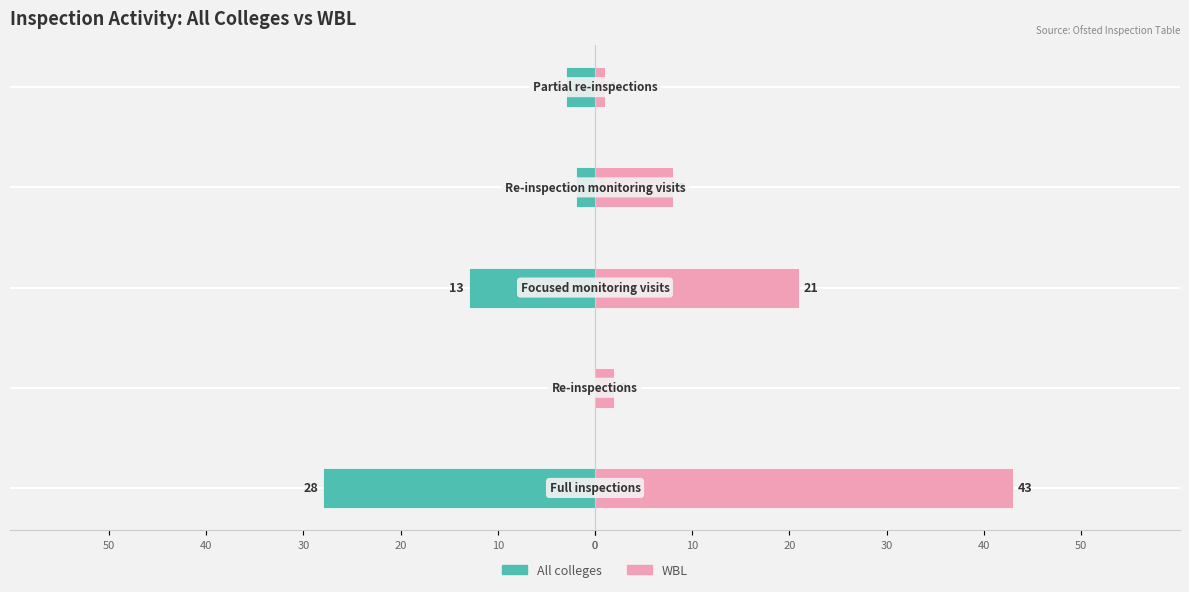

Are the bars horizontal?

Yes